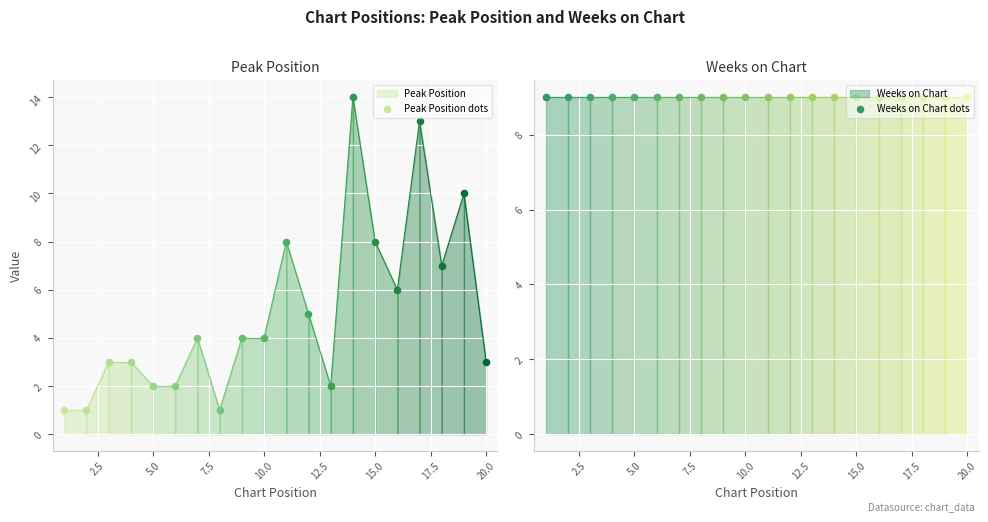

At how many categories does at least one series exceed 8?

20